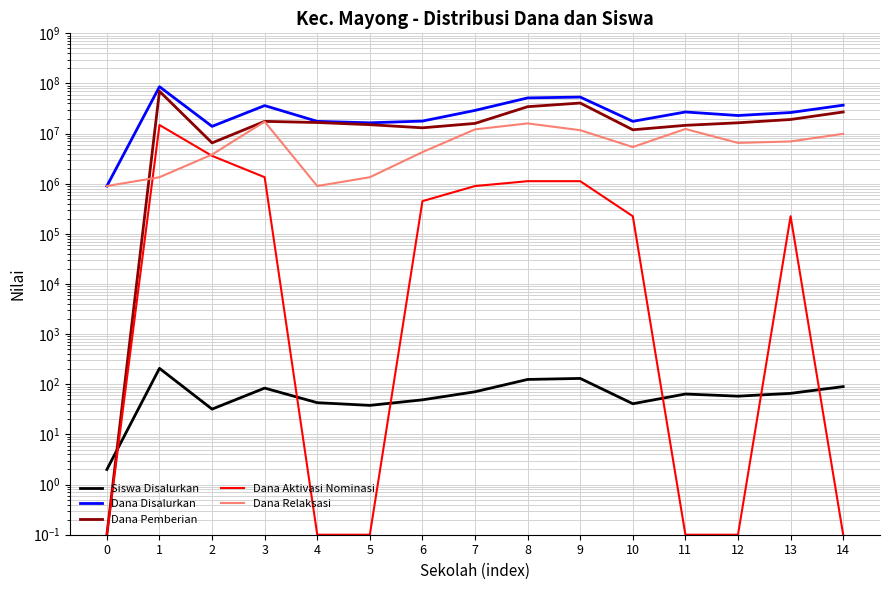

Reading left to right, what are all the values shown in this chart?

Siswa Disalurkan: 2.0	208.0	32.0	84.0	43.0	38.0	49.0	71.0	125.0	131.0	41.0	64.0	58.0	66.0	90.0
Dana Disalurkan: 900000.0	86175000.0	13950000.0	36225000.0	17550000.0	16425000.0	17775000.0	29025000.0	51525000.0	53550000.0	17550000.0	27000000.0	22950000.0	26325000.0	36900000.0
Dana Pemberian: 0.1	69975000.0	6525000.0	17550000.0	16650000.0	15075000.0	13050000.0	15975000.0	34425000.0	40725000.0	11925000.0	14625000.0	16425000.0	19125000.0	27000000.0
Dana Aktivasi Nominasi: 0.1	14850000.0	3600000.0	1350000.0	0.1	0.1	450000.0	900000.0	1125000.0	1125000.0	225000.0	0.1	0.1	225000.0	0.1
Dana Relaksasi: 900000.0	1350000.0	3825000.0	17325000.0	900000.0	1350000.0	4275000.0	12150000.0	15975000.0	11700000.0	5400000.0	12375000.0	6525000.0	6975000.0	9900000.0